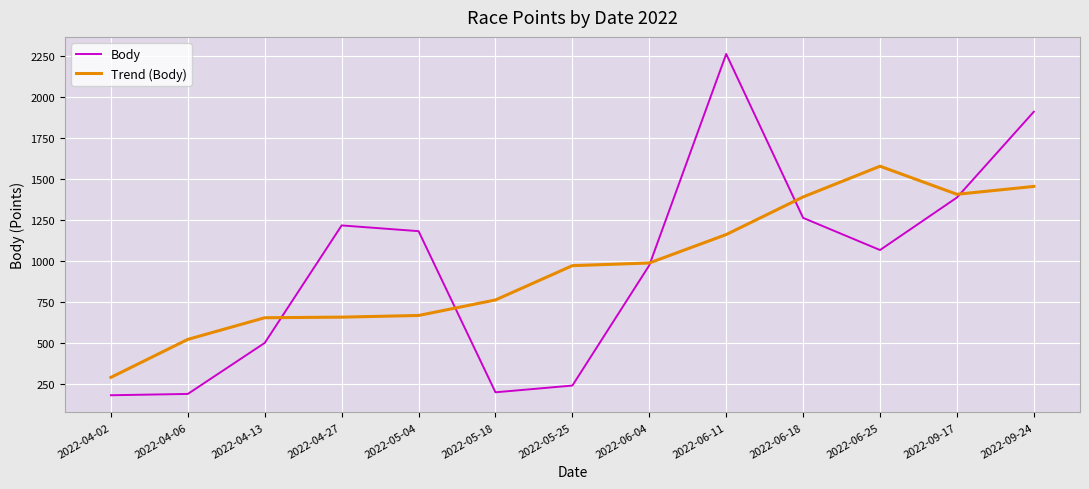

Rank the series by their maximum value, from highest to lowest.

Body, Trend (Body)